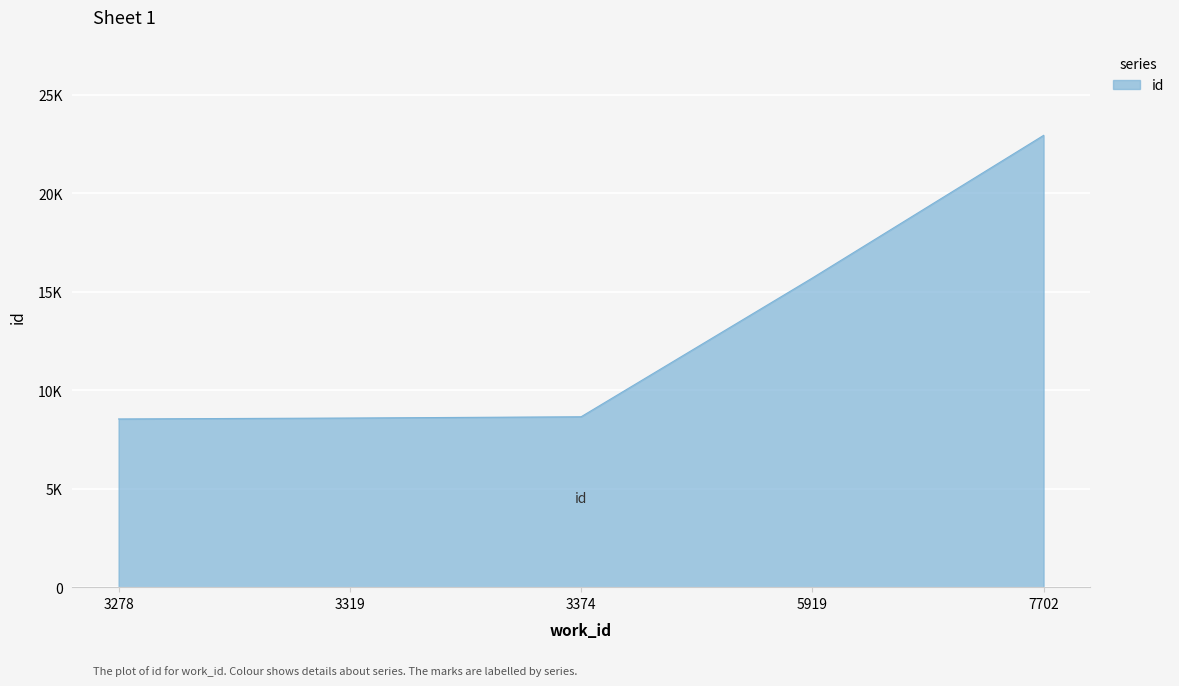

Does the chart have visible grid lines?

Yes